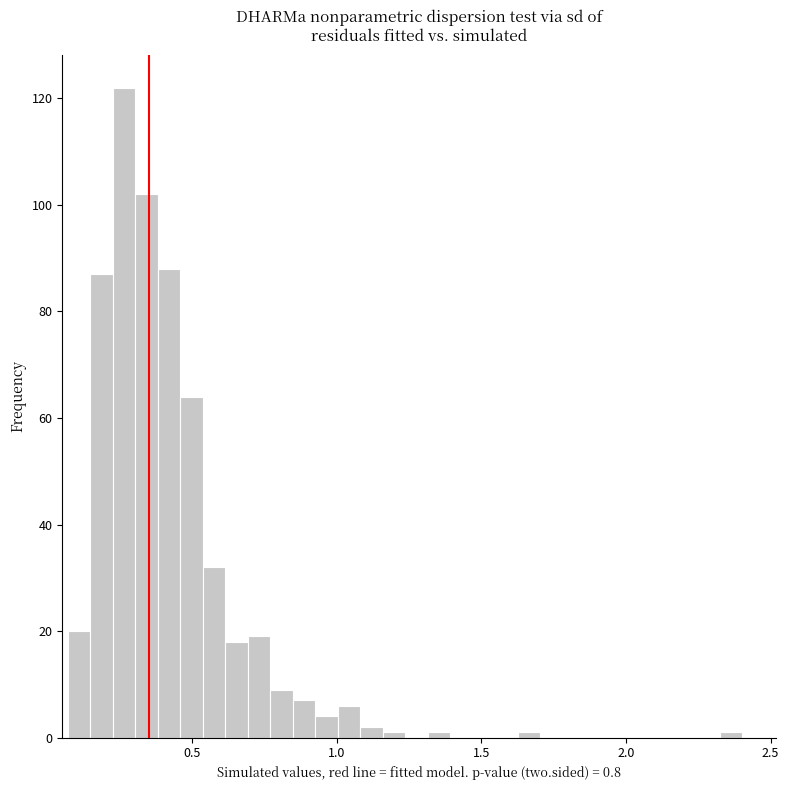

Read against the x-axis, roughly where is the centre of the tallest bar?

0.25